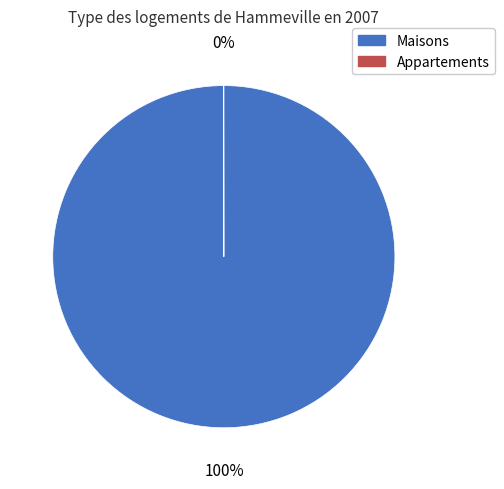

To the nearest percent, what is the average slice percentage?

50%